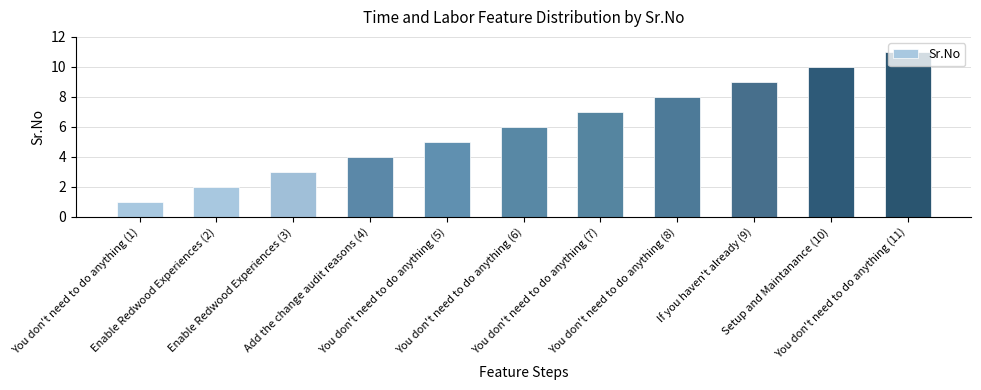

The chart shows a value of 4 at Add the change audit reasons (4). True or false?

True